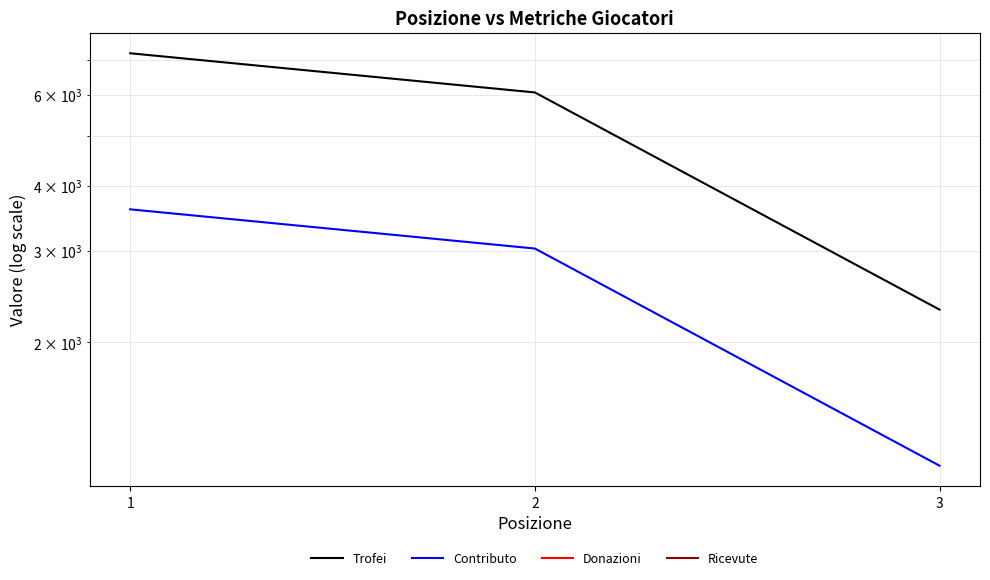

What is the difference between the highest and lowest values at 1?

7212